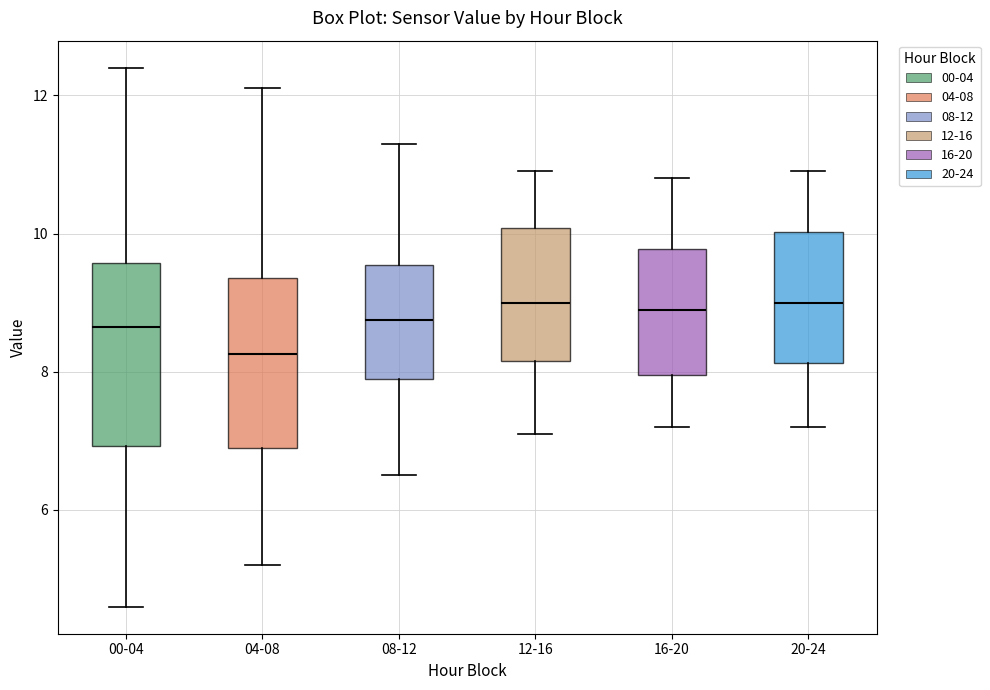

Reading left to right, transcribe this box plot: for each box, give where its median line is, the range the box spans, and where its two whiskers end, as read against the y-axis. The values are not printed on the chart, so give them approximately, as read against the axis.

00-04: median 8.6, box 7.0 to 9.6, whiskers 4.6 to 12.4
04-08: median 8.2, box 7.0 to 9.4, whiskers 5.2 to 12.2
08-12: median 8.8, box 8.0 to 9.6, whiskers 6.6 to 11.4
12-16: median 9.0, box 8.2 to 10.0, whiskers 7.2 to 11.0
16-20: median 9.0, box 8.0 to 9.8, whiskers 7.2 to 10.8
20-24: median 9.0, box 8.2 to 10.0, whiskers 7.2 to 11.0